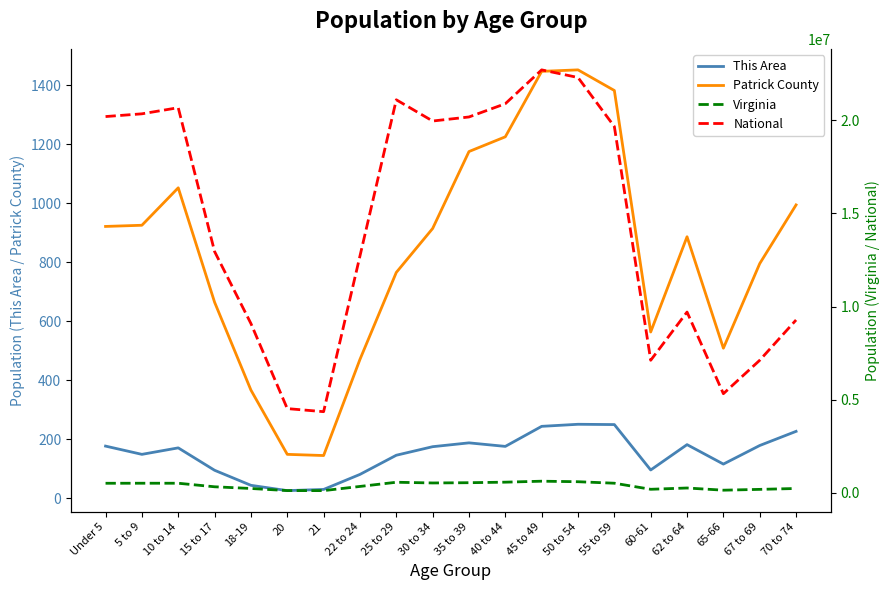

Which series has the widest spread of values?

National